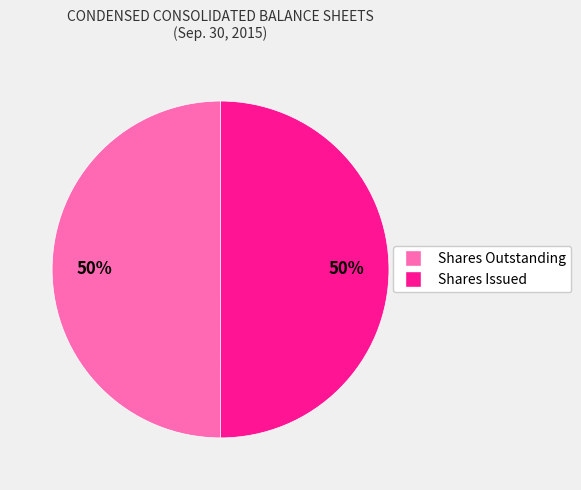

The Shares Issued slice represents 50% of the pie. True or false?

True